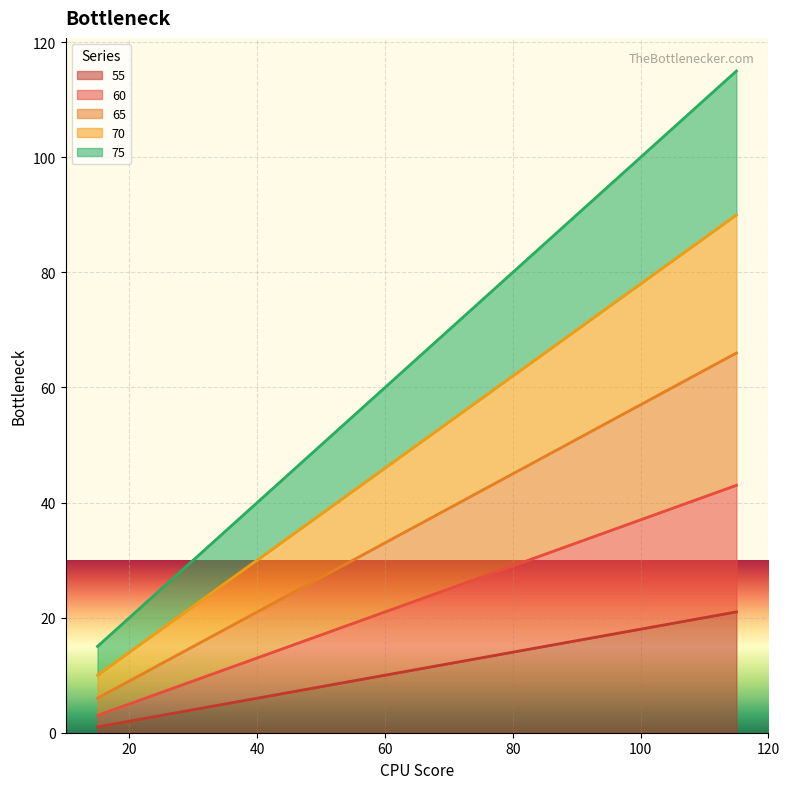

What is the greatest value displayed?

115